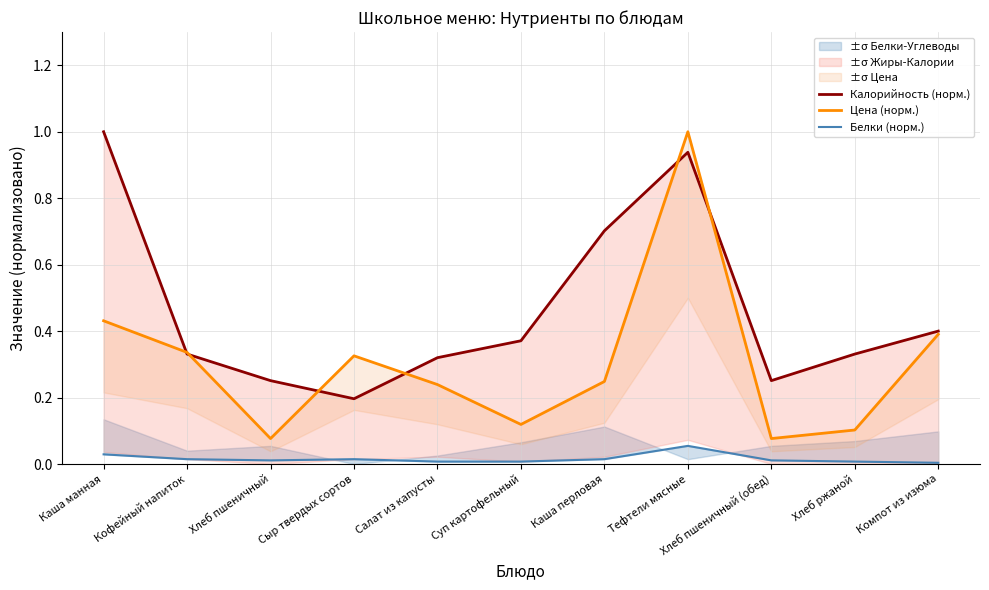

Reading right to left, list all the values displayed in this chart.

Калорийность (норм.): 0.4	0.3	0.3	0.9	0.7	0.4	0.3	0.2	0.3	0.3	1.0
Цена (норм.): 0.4	0.1	0.1	1.0	0.2	0.1	0.2	0.3	0.1	0.3	0.4
Белки (норм.): 0.0	0.0	0.0	0.1	0.0	0.0	0.0	0.0	0.0	0.0	0.0